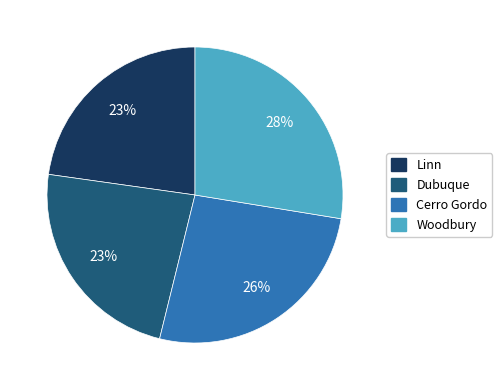

The Woodbury slice represents 15% of the pie. True or false?

False